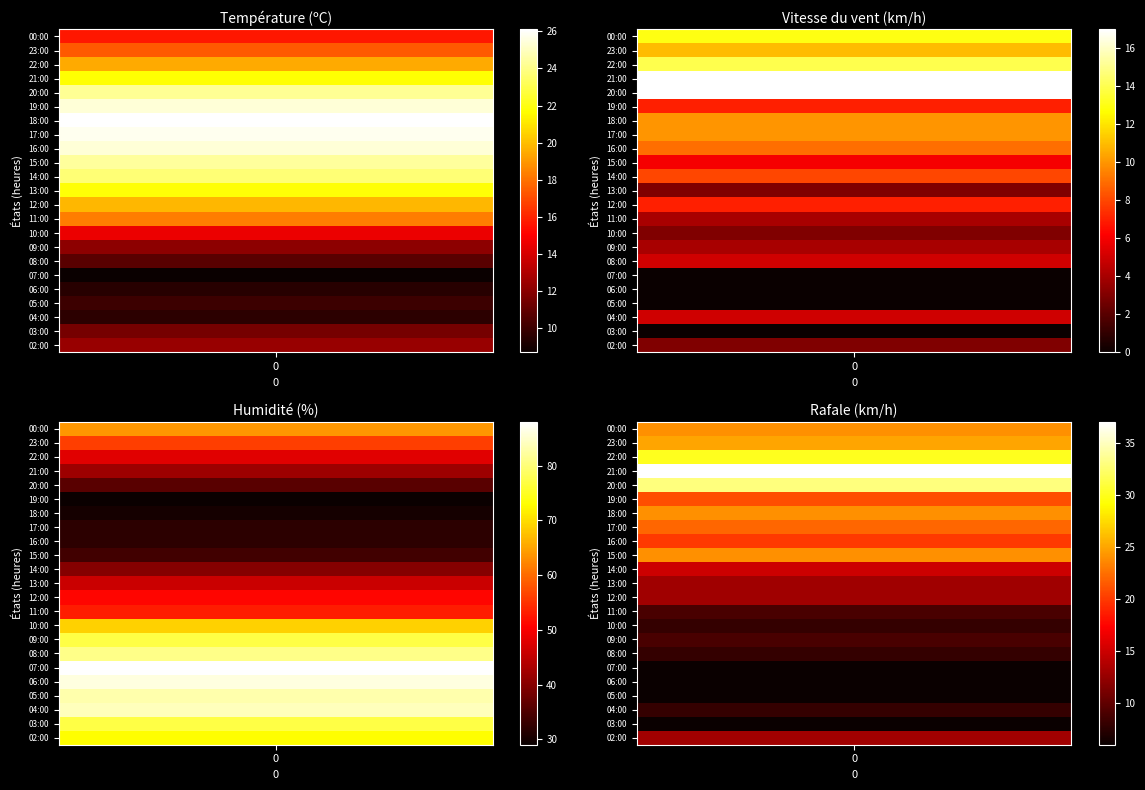

Is it true that Vitesse du vent (km/h) equals 5.0 at 04:00?

True